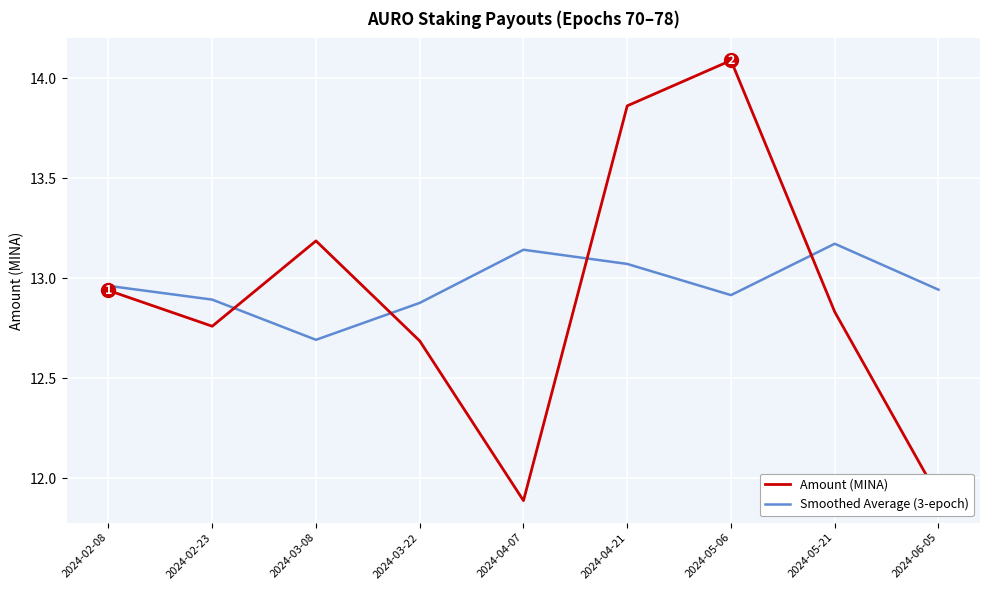

Which series ends up on top after the final intersection of Smoothed Average (3-epoch) and Amount (MINA)?

Smoothed Average (3-epoch)